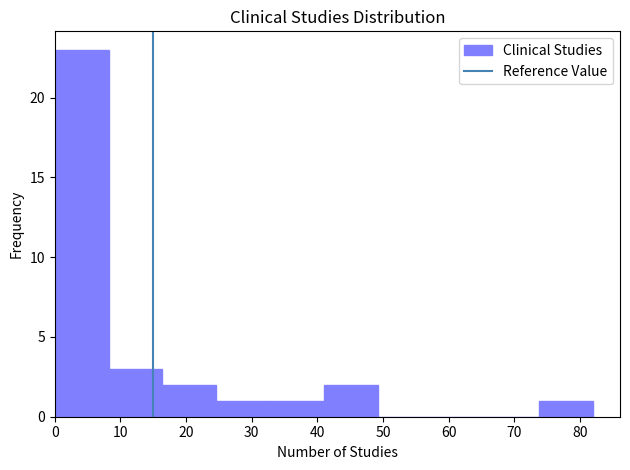

What is the height of the bar covering 32.8 to 41.0 on the x-axis? Neither the bar edges nor the heights are printed on the chart, so give them approximately, as read against the axes.

1